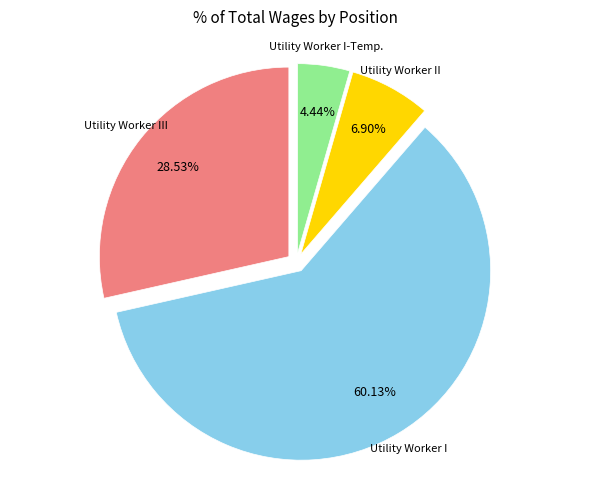

Is there any slice that represents more than half of the pie?

Yes